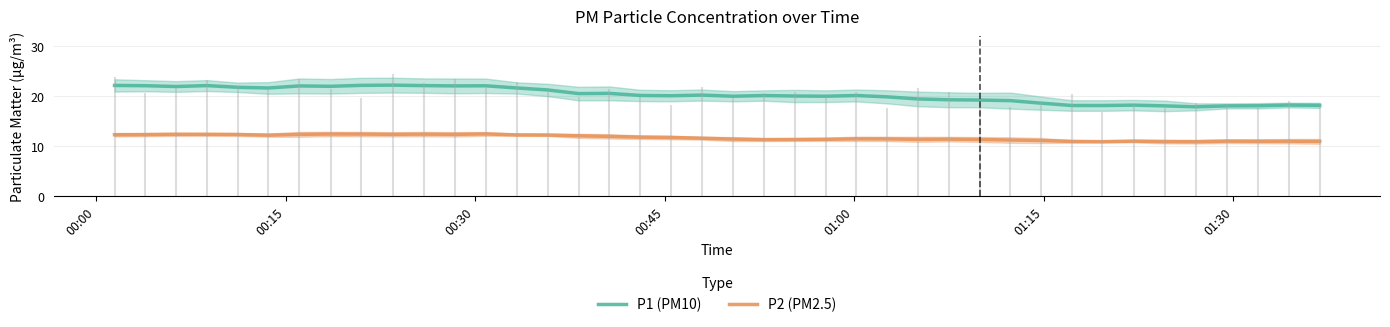

True or false: P2 (PM2.5) and P1 (PM10) intersect in this chart.

False